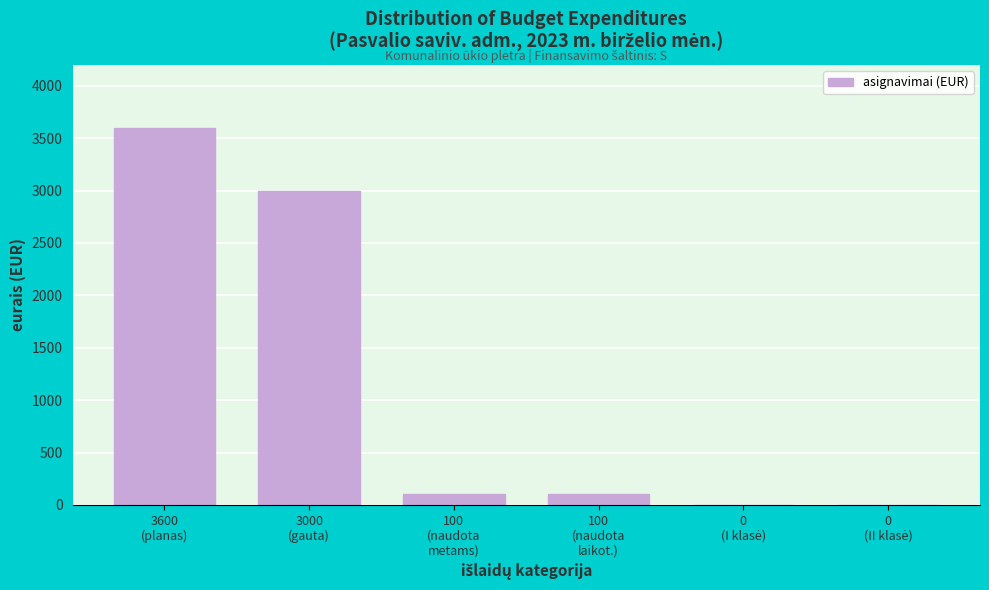

What is the greatest value displayed?

3600